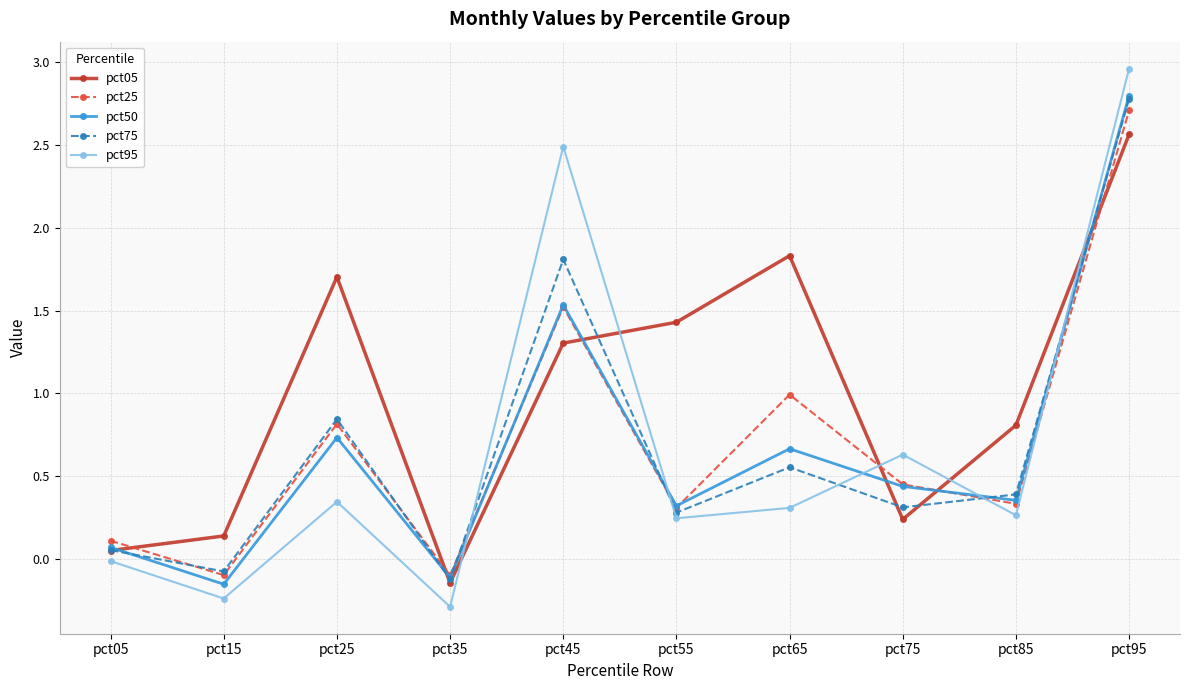

How many series are shown in this chart?

5